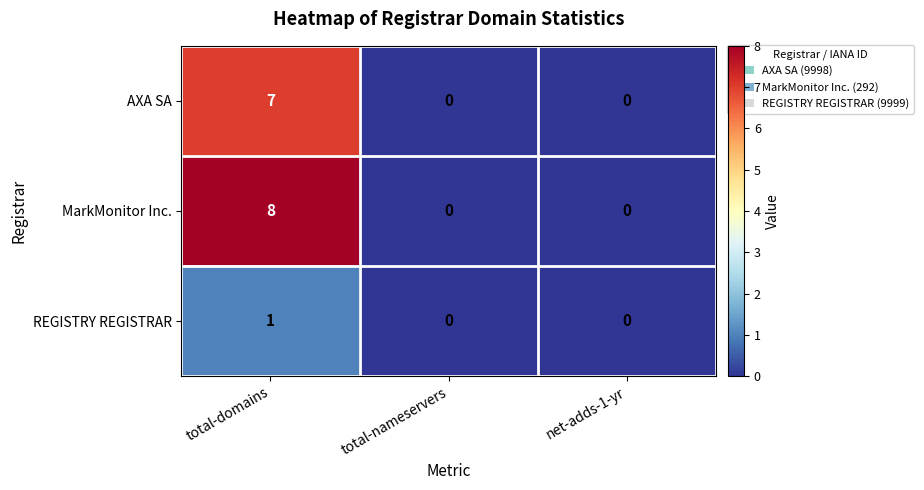

Which series has the largest range (max minus min)?

MarkMonitor Inc.